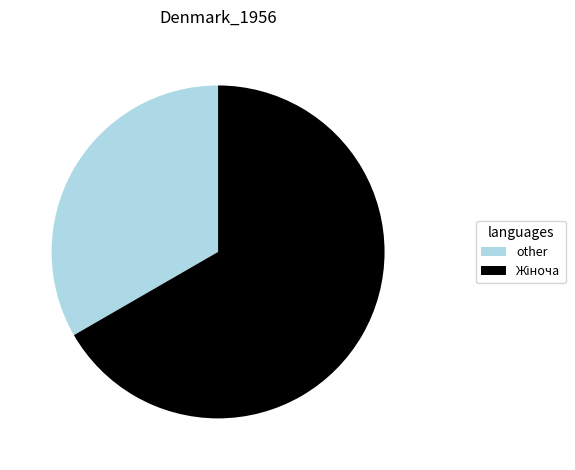

True or false: other accounts for 33% of the total.

True